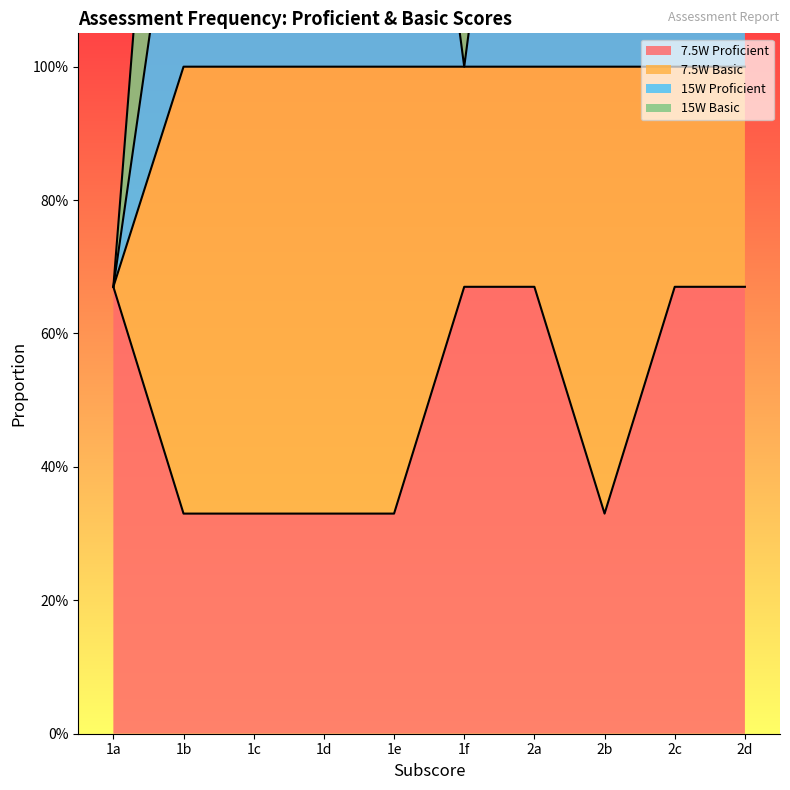

At which category does 15W Basic reach its first local valley?

1e